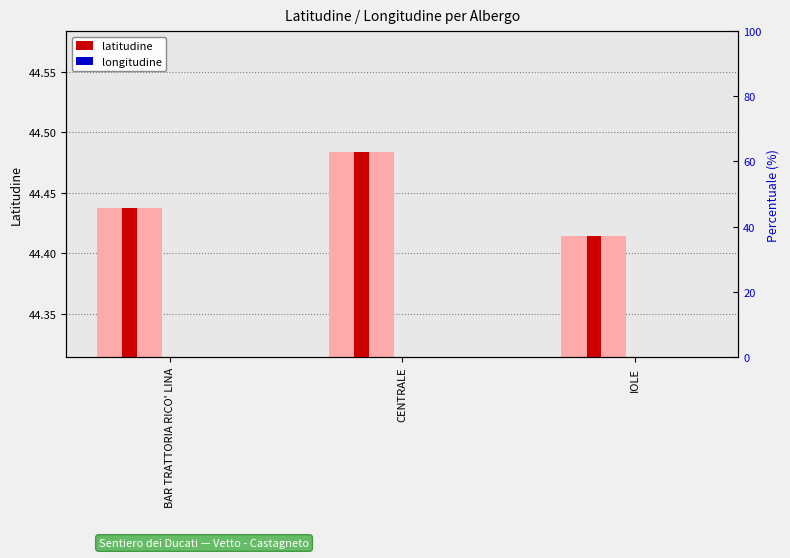

Rank the series by their average value, from lowest to highest.

longitudine, latitudine